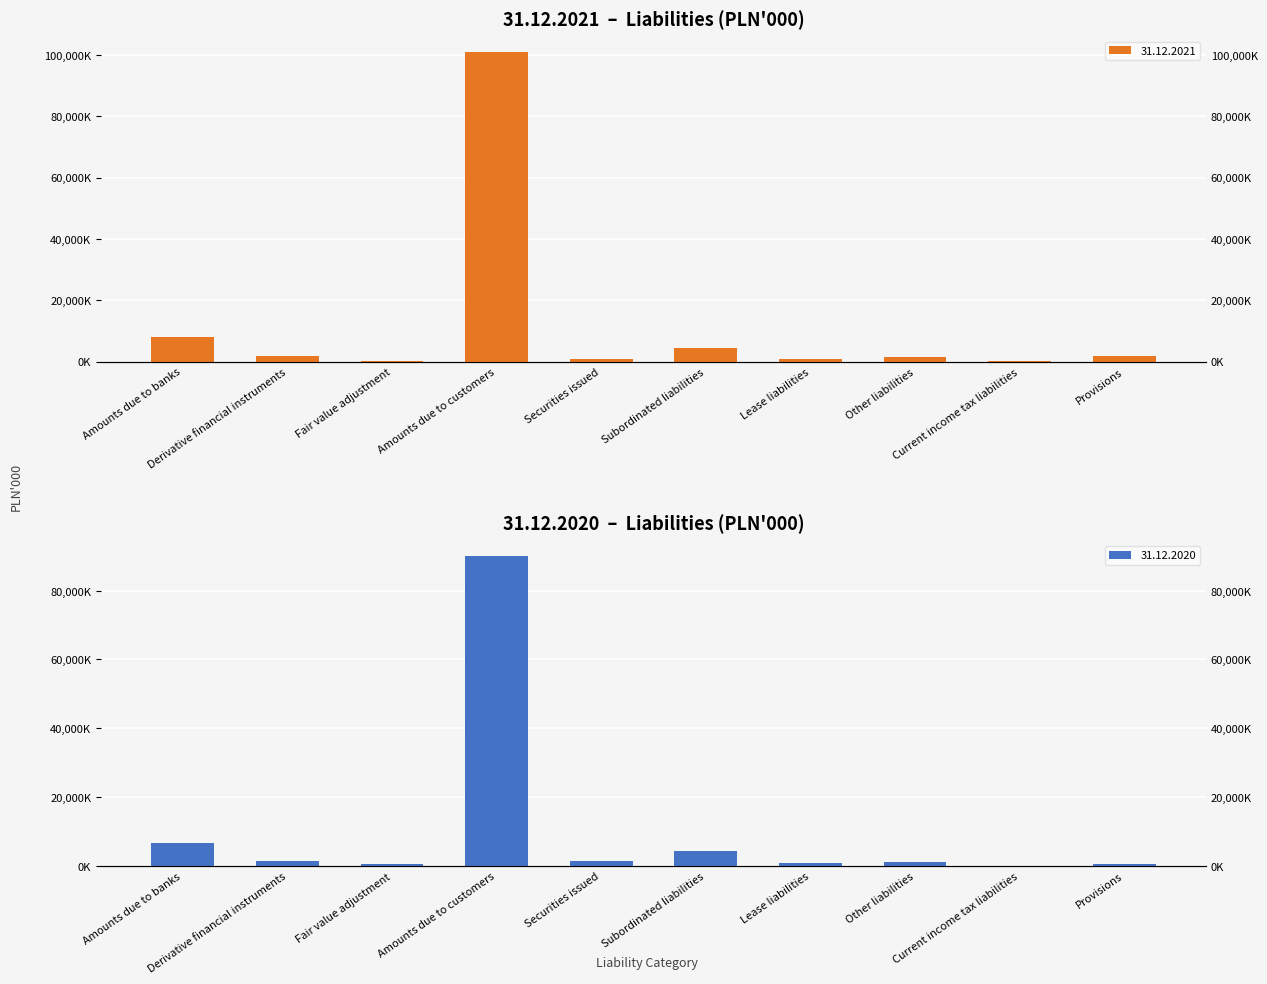

At which label does 31.12.2021 first exceed 1699352?

Amounts due to banks